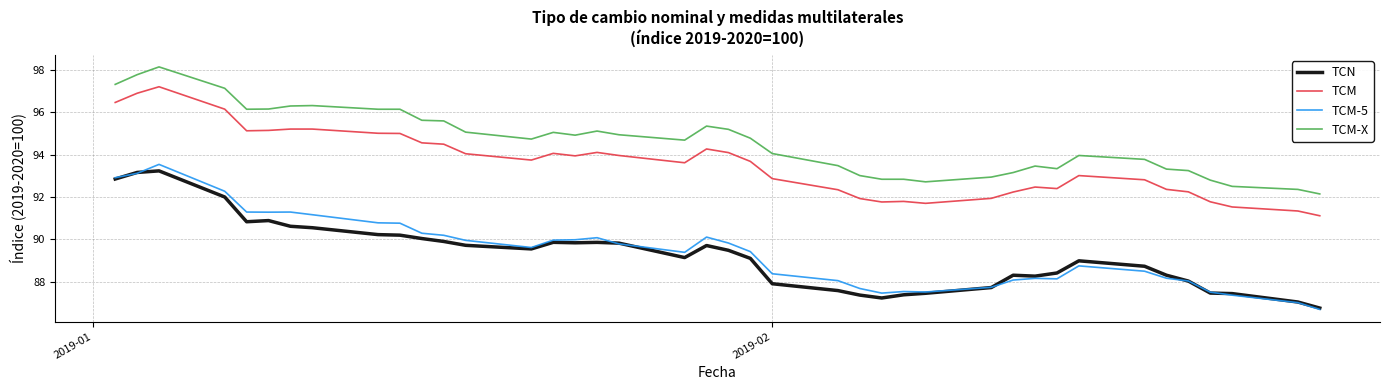

What is the maximum value shown in the chart?

98.1